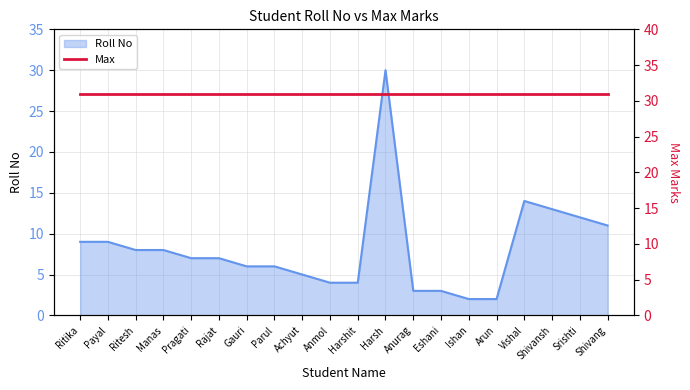

What is the sum of the Roll No values at Manas and Ritika?

17